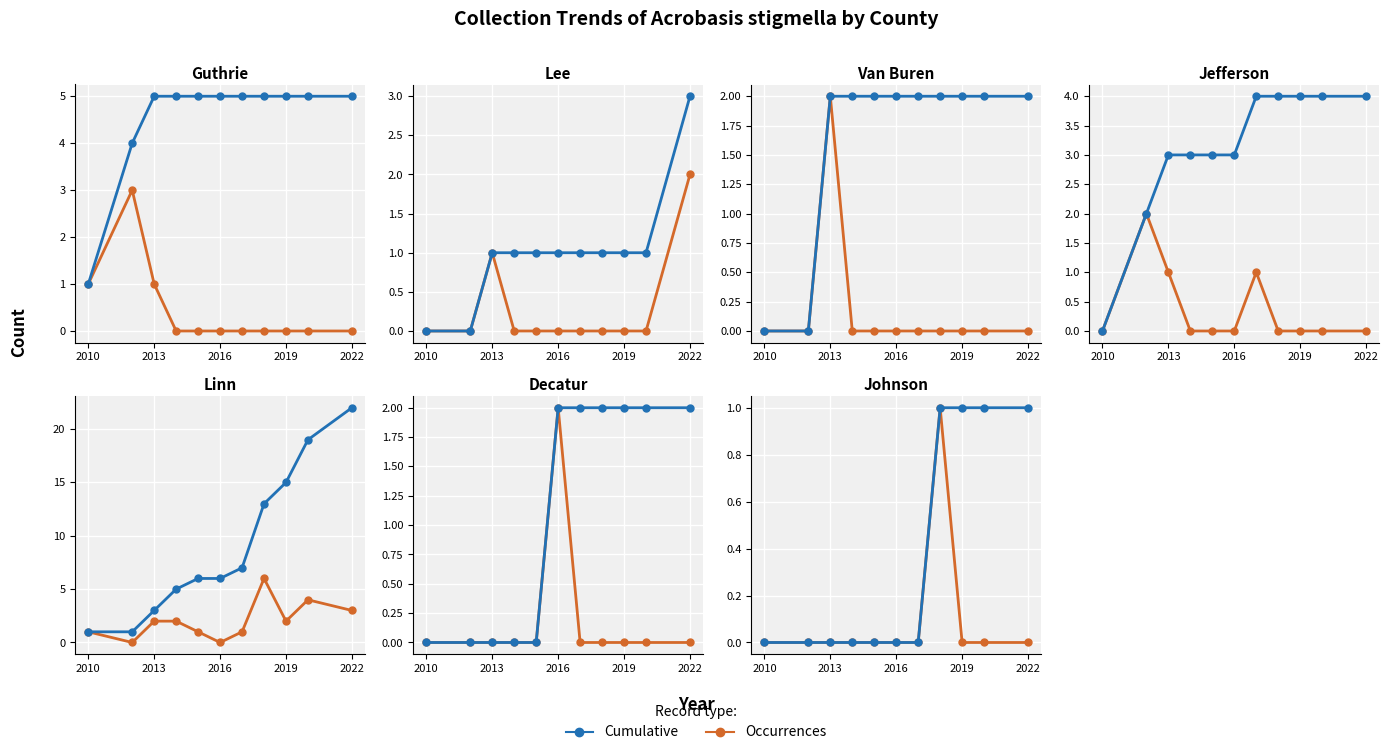

True or false: Occurrences and Cumulative intersect in this chart.

False